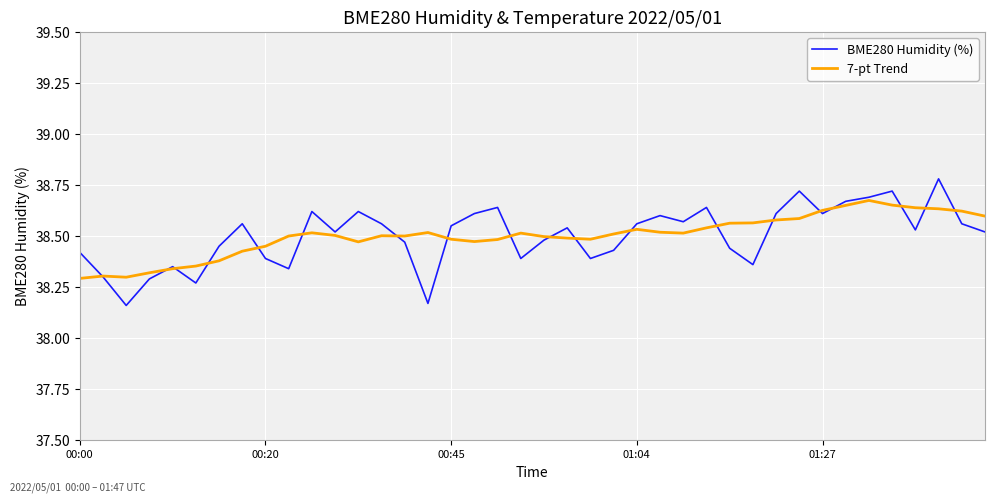

Rank the series by their maximum value, from lowest to highest.

7-pt Trend, BME280 Humidity (%)